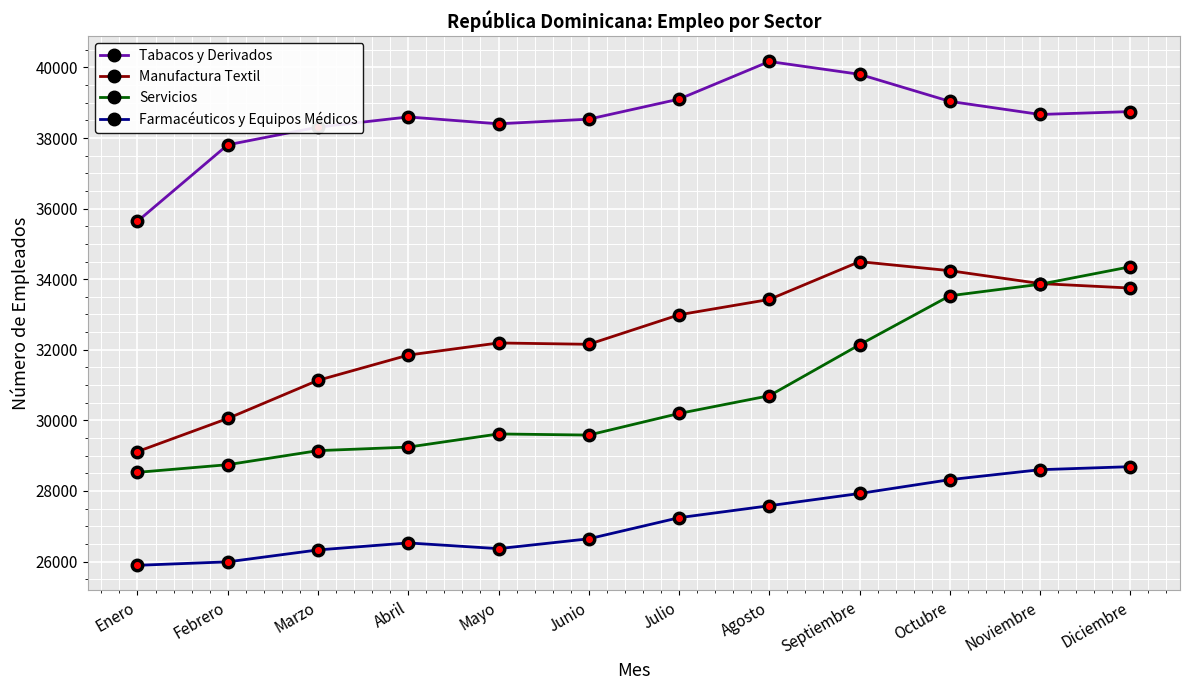

At which label does Manufactura Textil reach its minimum?

Enero